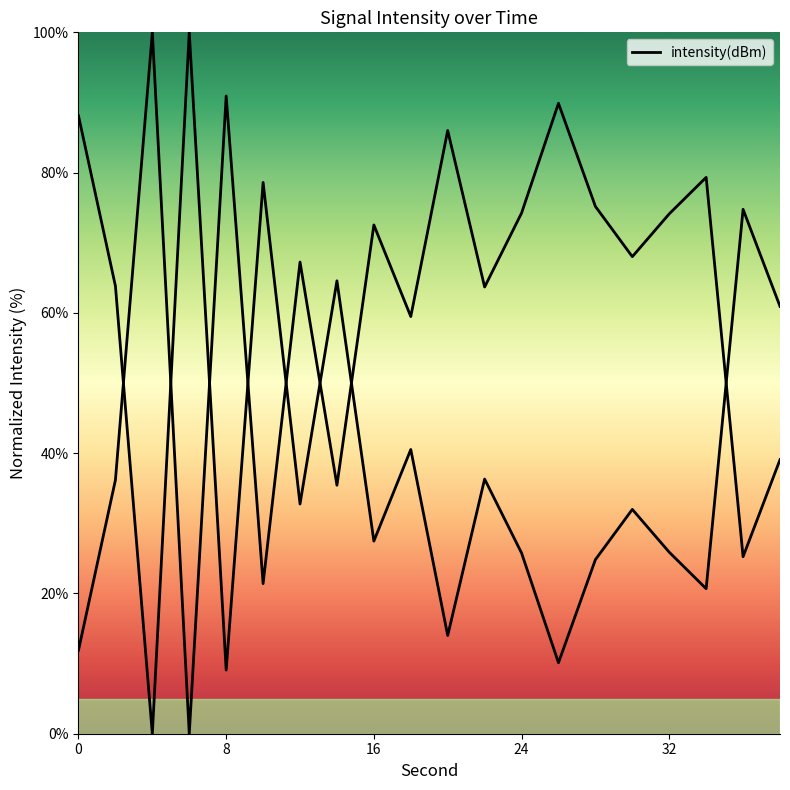

The chart shows a value of 36.2 at 2. True or false?

True